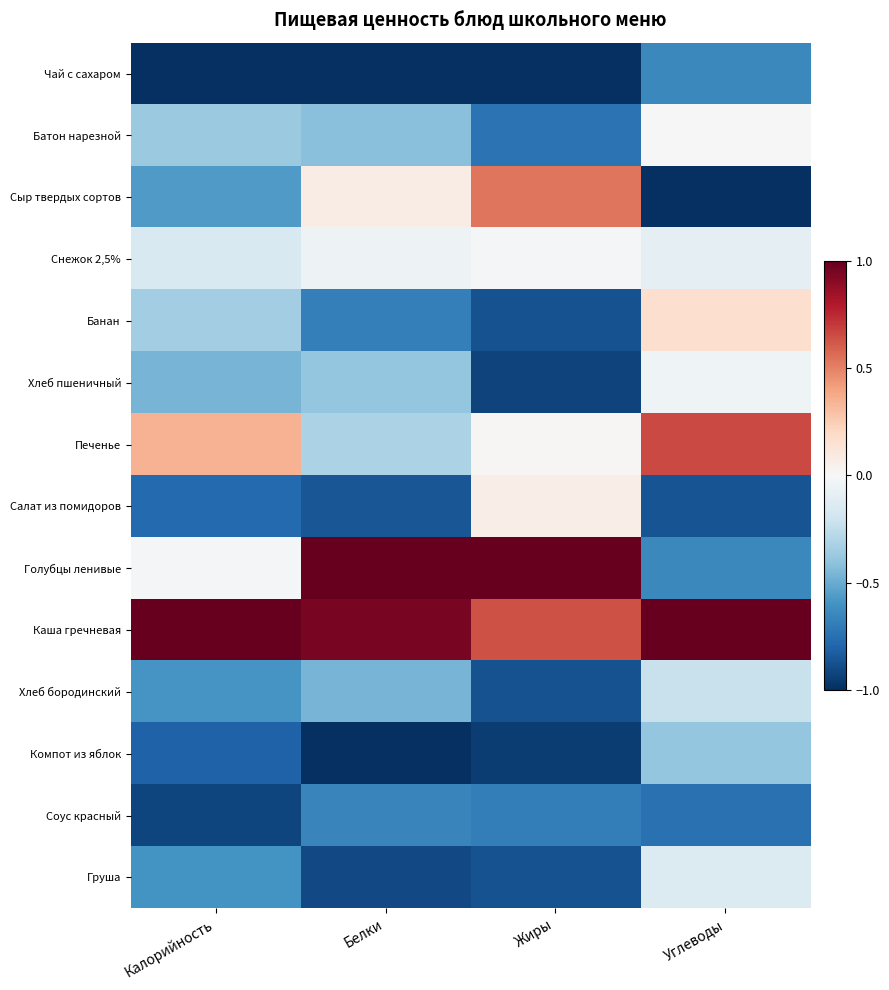

Rank the series by their maximum value, from lowest to highest.

Соус красный, Чай с сахаром, Компот из яблок, Хлеб бородинский, Груша, Хлеб пшеничный, Снежок 2,5%, Батон нарезной, Салат из помидоров, Банан, Сыр твердых сортов, Печенье, Голубцы ленивые, Каша гречневая